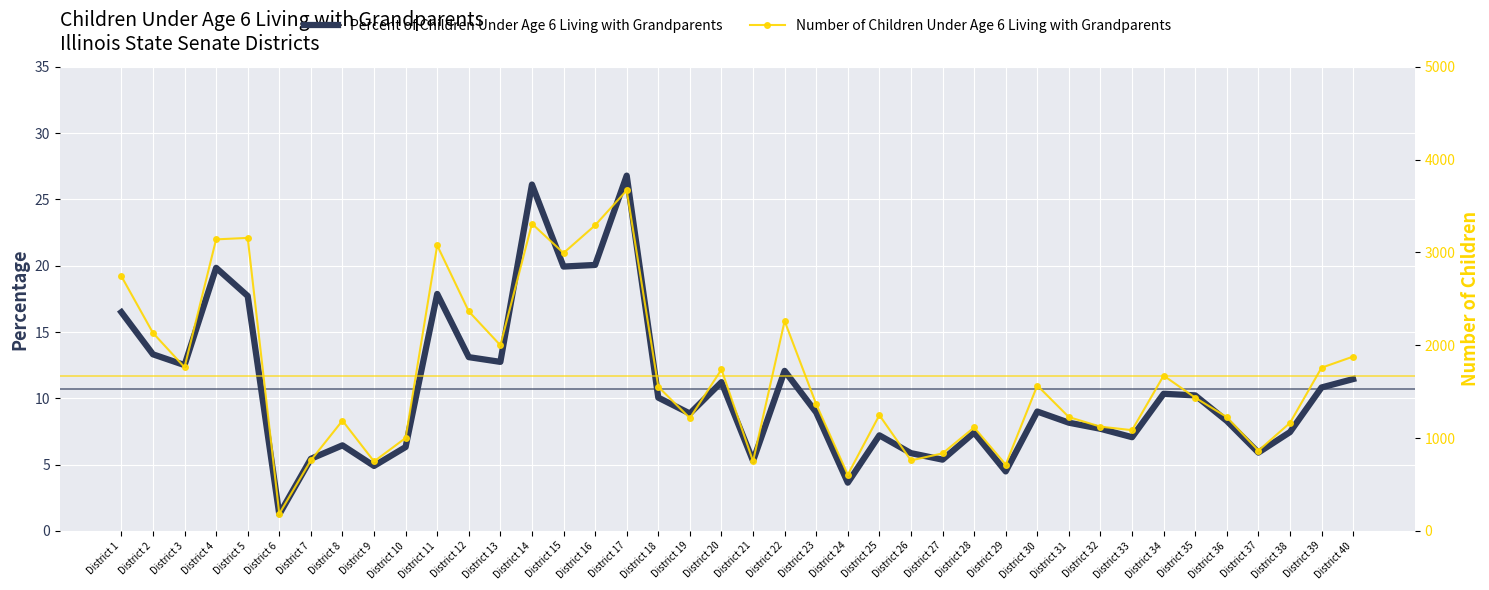

What is the value of the Number of Children Under Age 6 Living with Grandparents point at the 24th from the left?

605.0